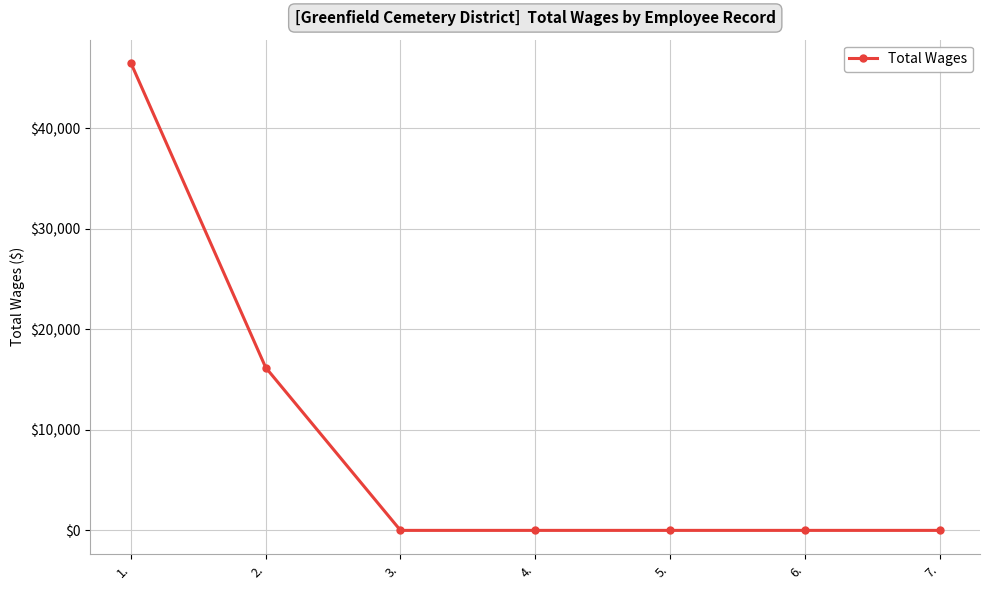

What is the maximum value shown in the chart?

46494